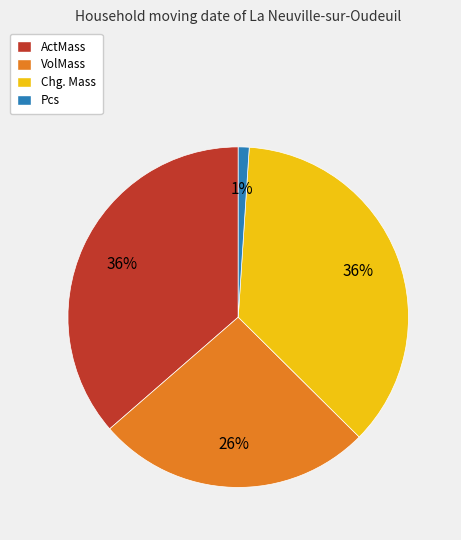

Which has a higher value, VolMass or Chg. Mass?

Chg. Mass